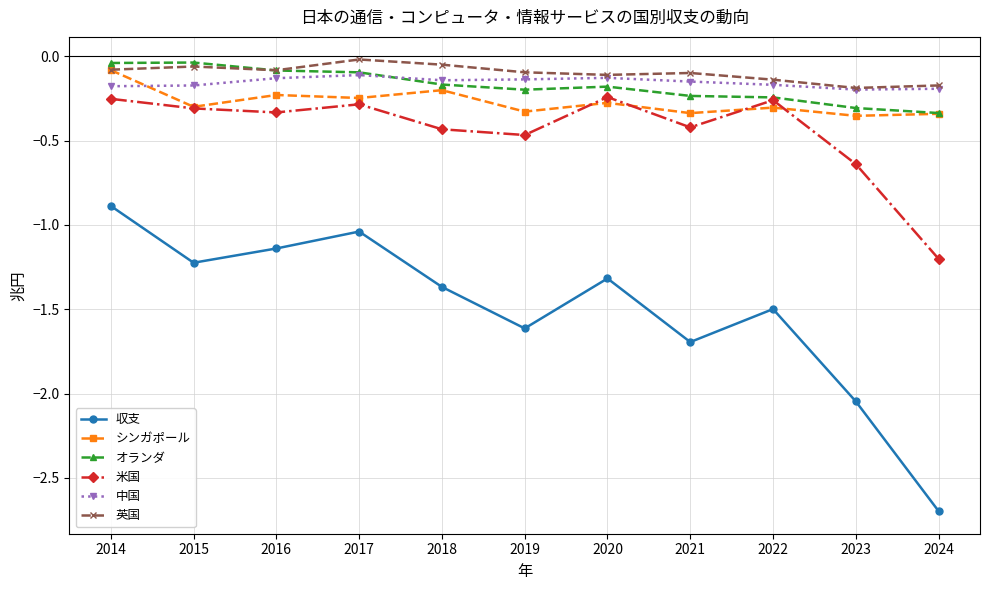

What is the difference between the highest and lowest values at 2014?

0.8